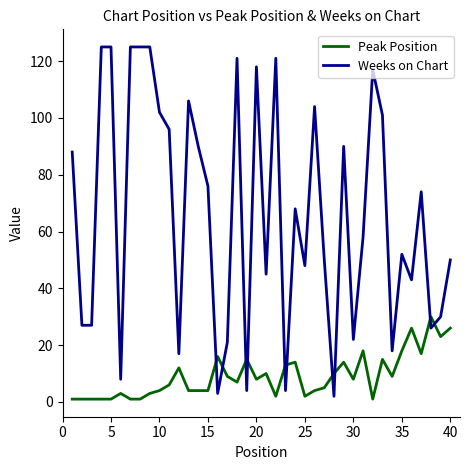

How many intersections are there between Peak Position and Weeks on Chart?

10